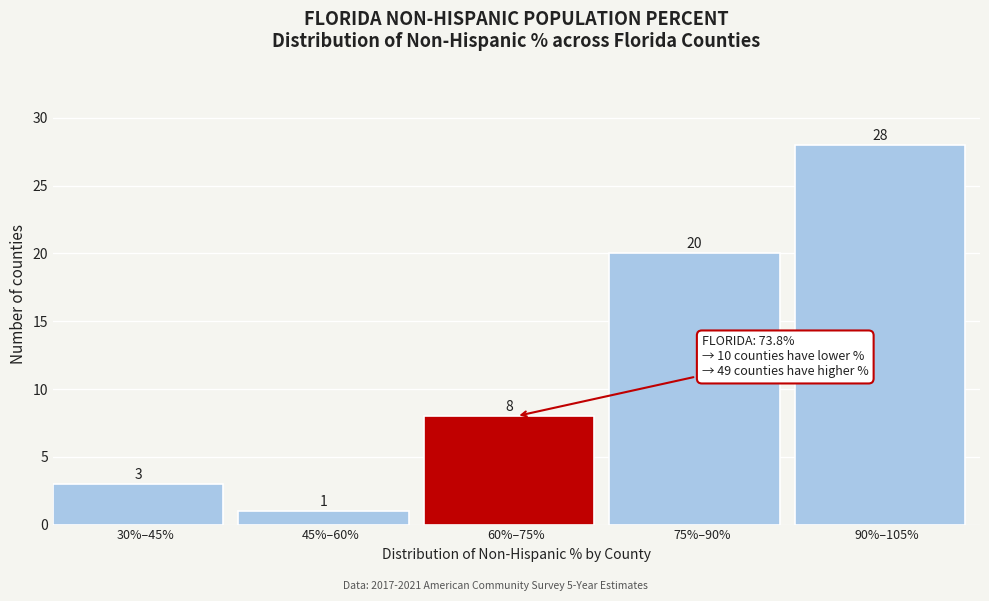

Reading right to left, transcribe all the data shown in this chart.

28	20	8	1	3